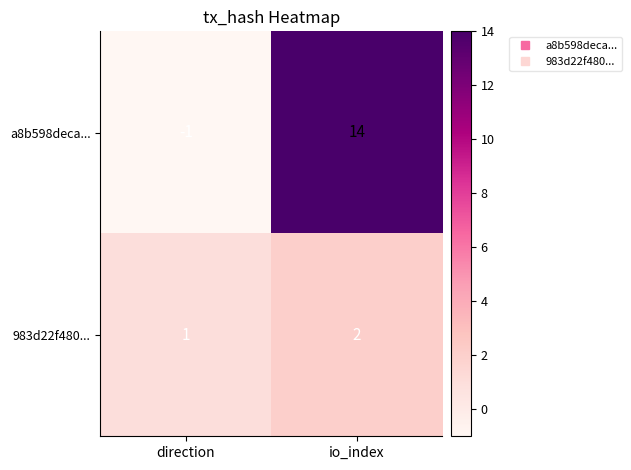

Reading left to right, what are all the values shown in this chart?

a8b598deca...: direction=-1	io_index=14
983d22f480...: direction=1	io_index=2